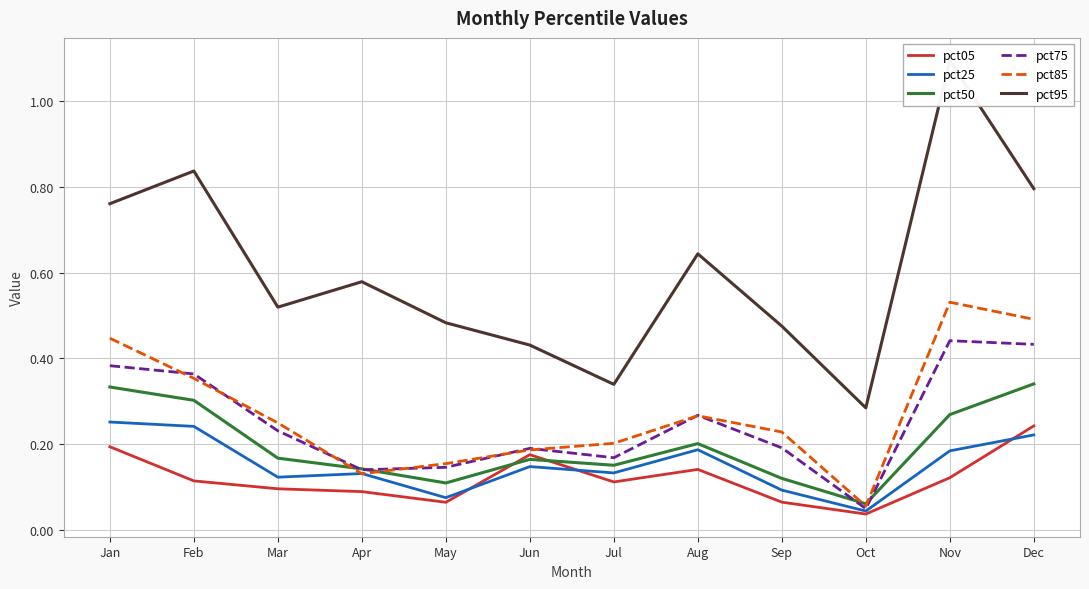

How many lines are shown in the chart?

6